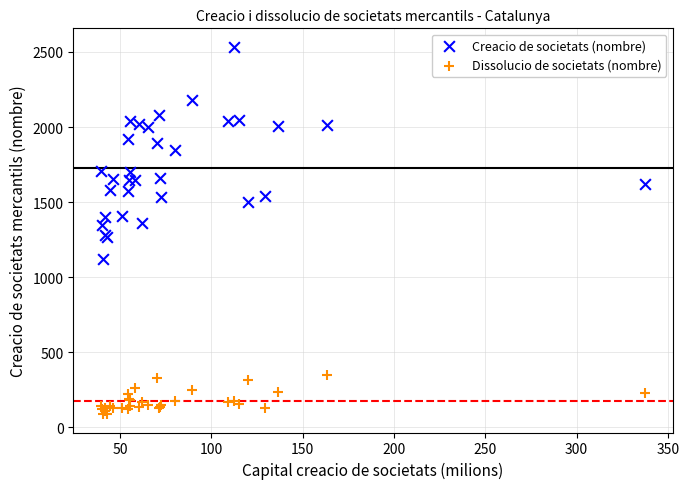

Which series reaches the minimum Y coordinate?

Dissolucio de societats (nombre)